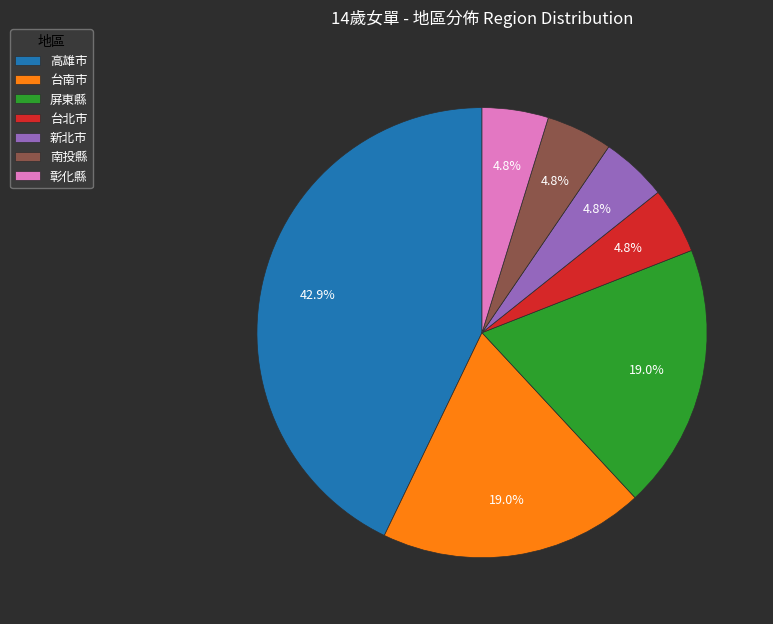

Does 高雄市 account for over 50% of the chart?

No